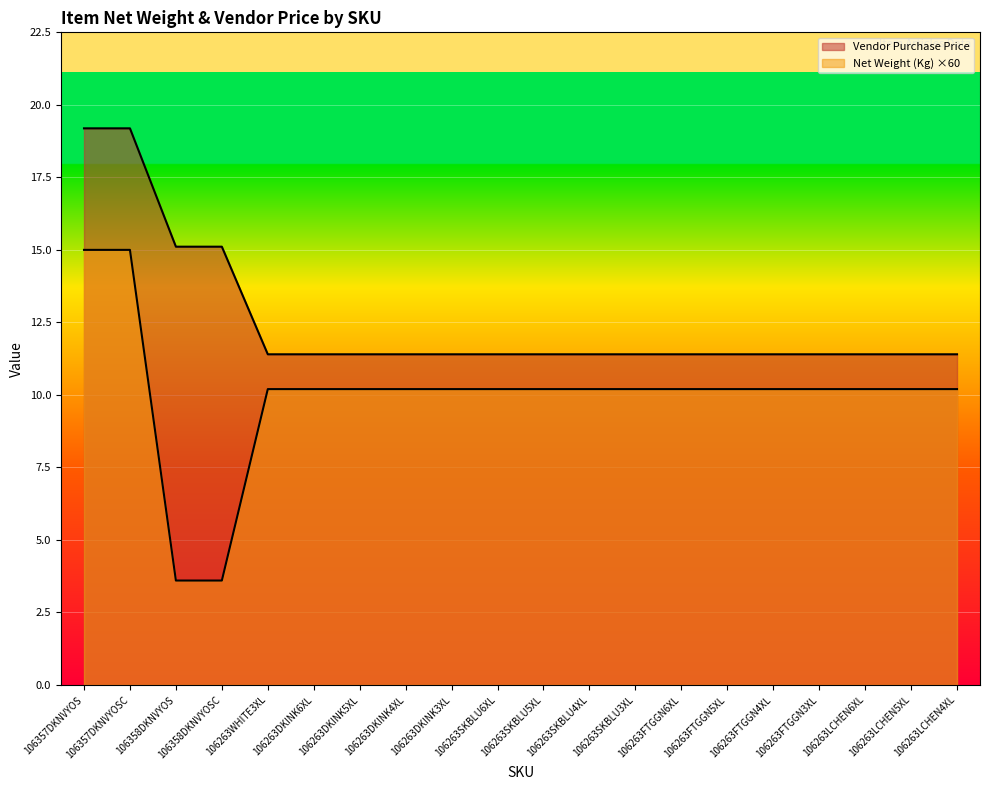

True or false: Vendor Purchase Price has more than 2 interior local peaks.

False